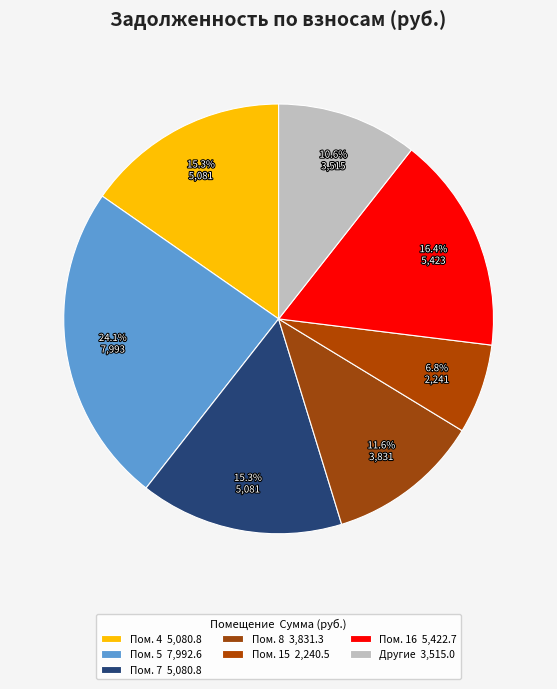

How many segments does this pie chart have?

7